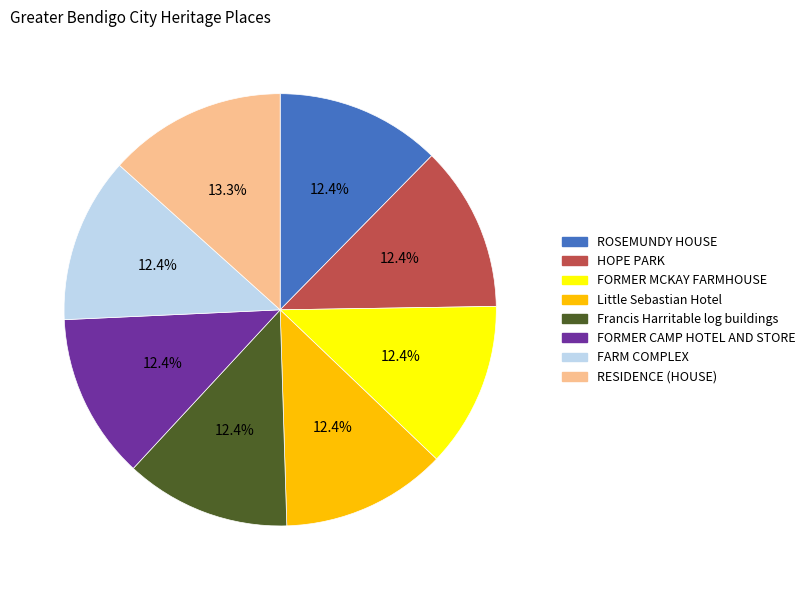

What percentage is the HOPE PARK slice, to the nearest percent?

12%